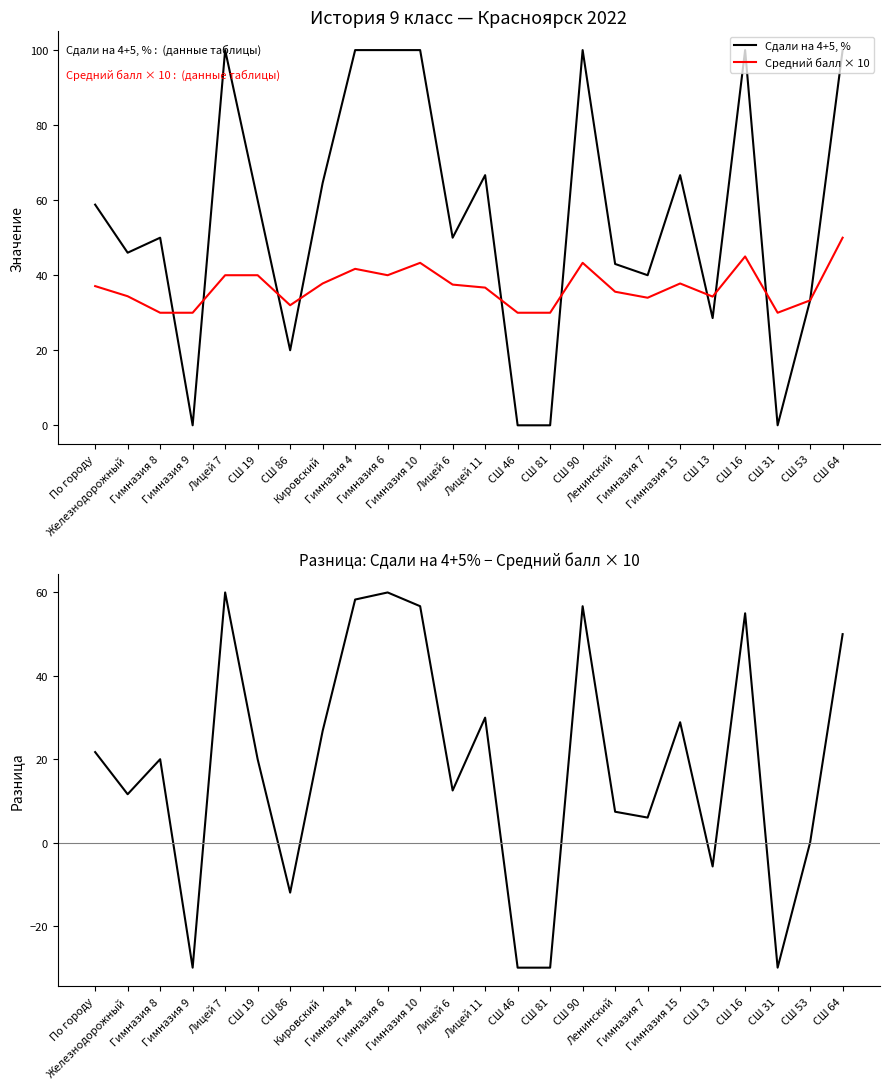

Which series has the largest range (max minus min)?

Сдали на 4+5, %